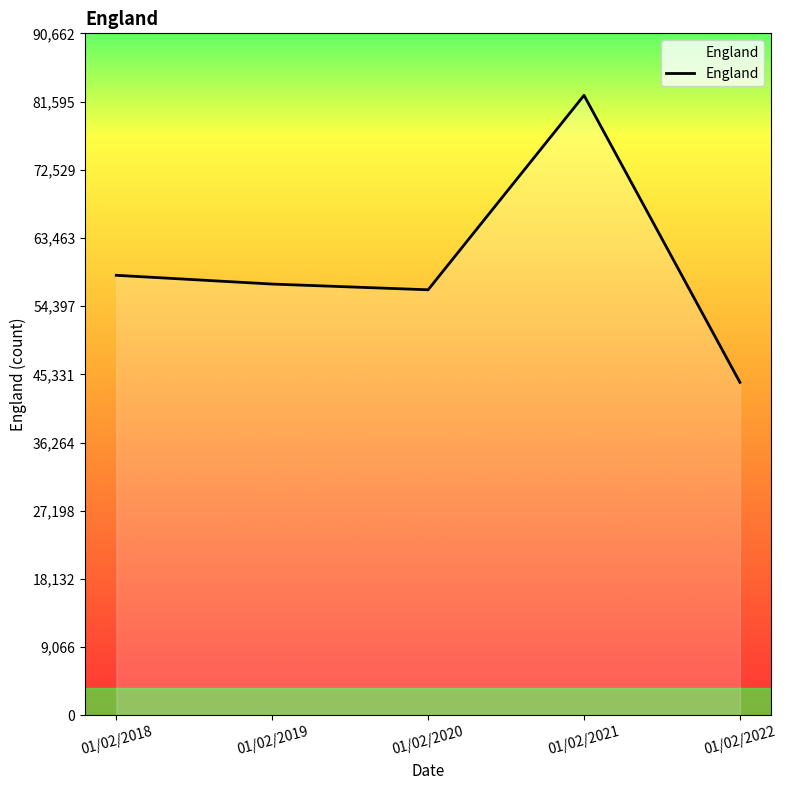

True or false: there are more than 2 points higher than both neighbors.

False